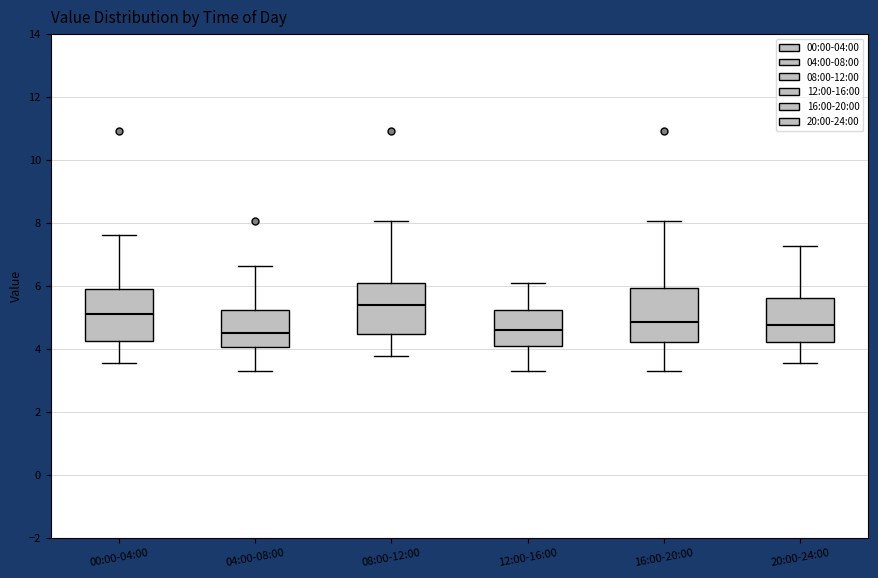

Reading left to right, read every box against the y-axis: the position of its median line, the range the box covers, and the ends of its whiskers. The values are not printed on the chart, so give them approximately, as read against the axis.

00:00-04:00: median 5.2, box 4.2 to 6.0, whiskers 3.6 to 7.6
04:00-08:00: median 4.6, box 4.0 to 5.2, whiskers 3.4 to 6.6
08:00-12:00: median 5.4, box 4.4 to 6.2, whiskers 3.8 to 8.0
12:00-16:00: median 4.6, box 4.0 to 5.2, whiskers 3.4 to 6.2
16:00-20:00: median 4.8, box 4.2 to 6.0, whiskers 3.4 to 8.0
20:00-24:00: median 4.8, box 4.2 to 5.6, whiskers 3.6 to 7.2